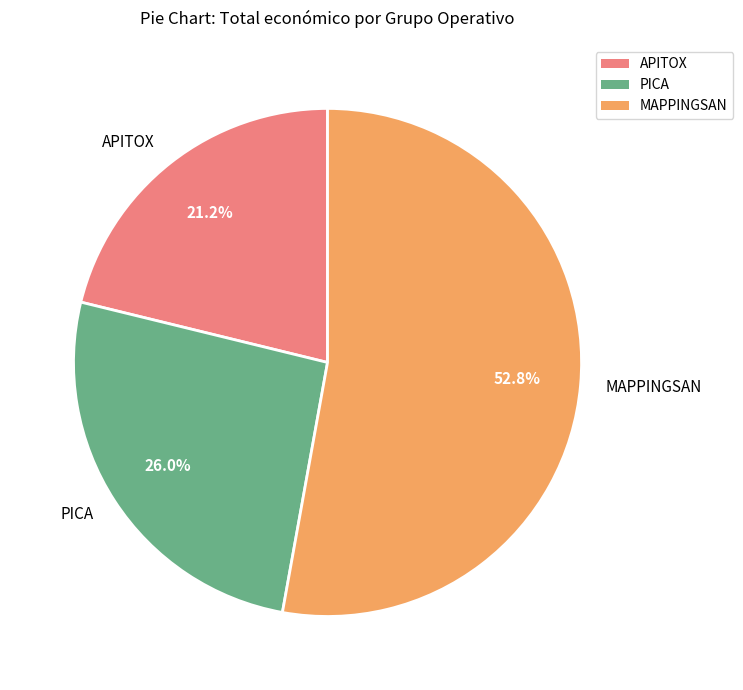

What is the smallest slice in the pie chart?

APITOX